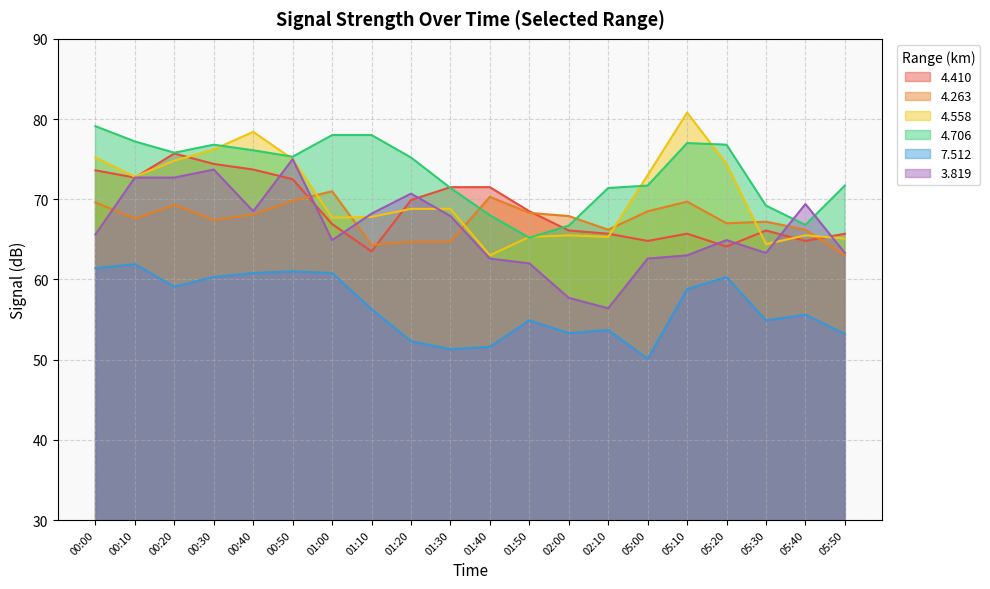

Which label corresponds to the smallest value in the chart?

05:00